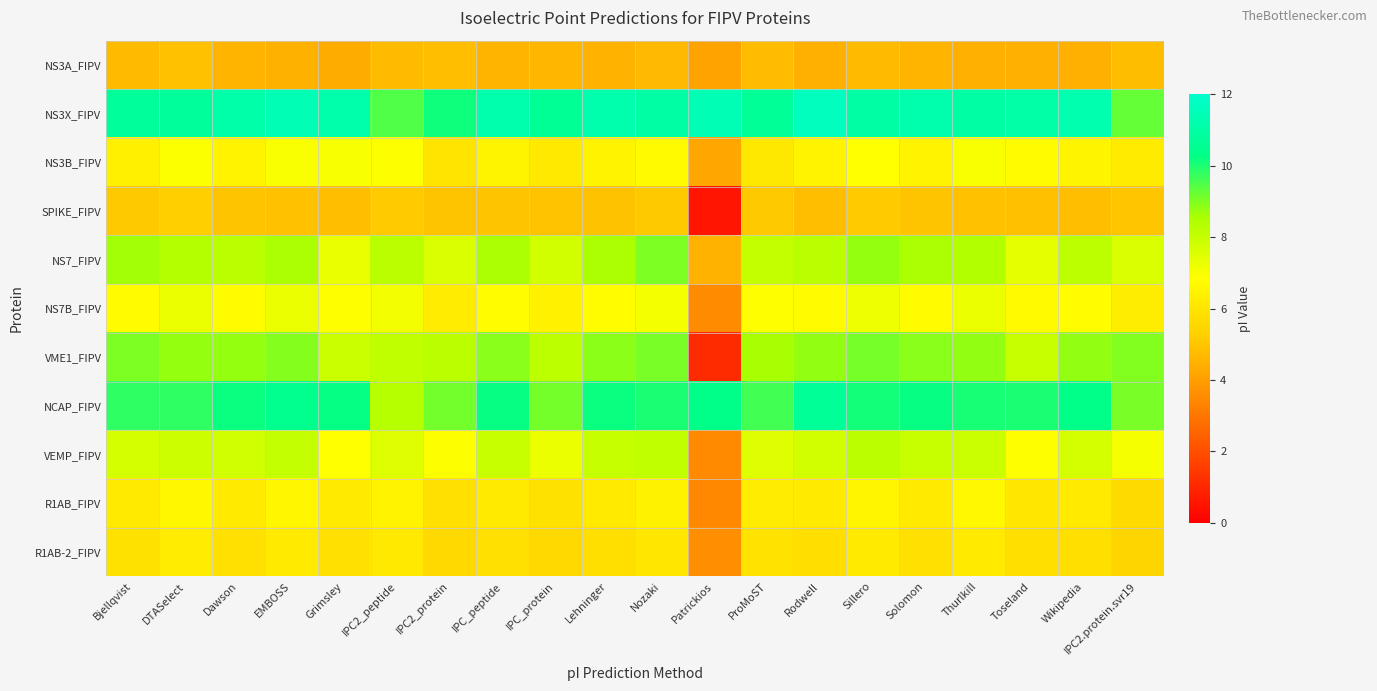

What is the total value across all series at Patrickios?

50.3